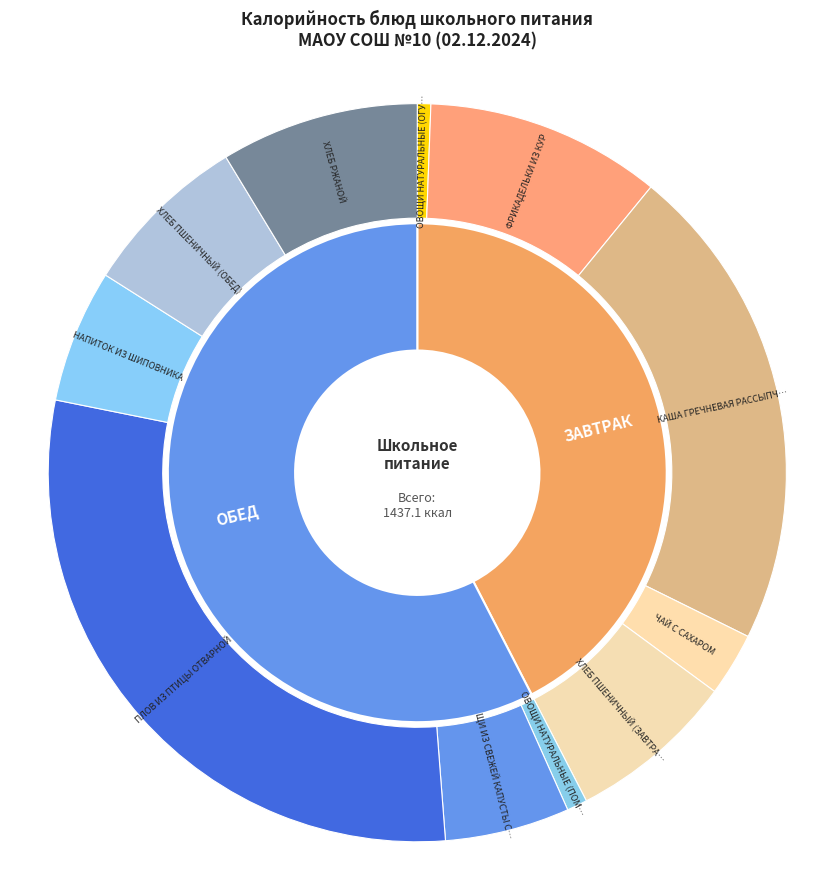

To the nearest percent, what is the average slice percentage?

9%